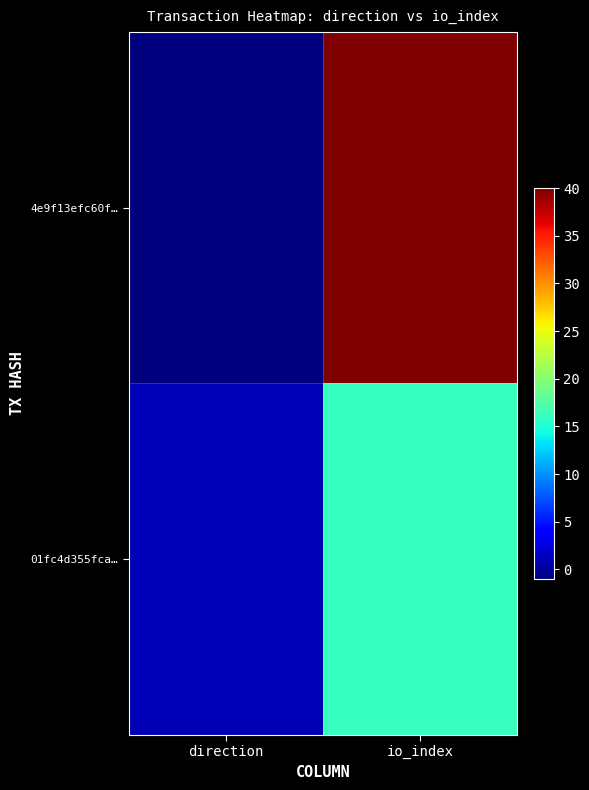

Reading left to right, transcribe all the data shown in this chart.

4e9f13efc60f…: direction=-1	io_index=40
01fc4d355fca…: direction=1	io_index=16